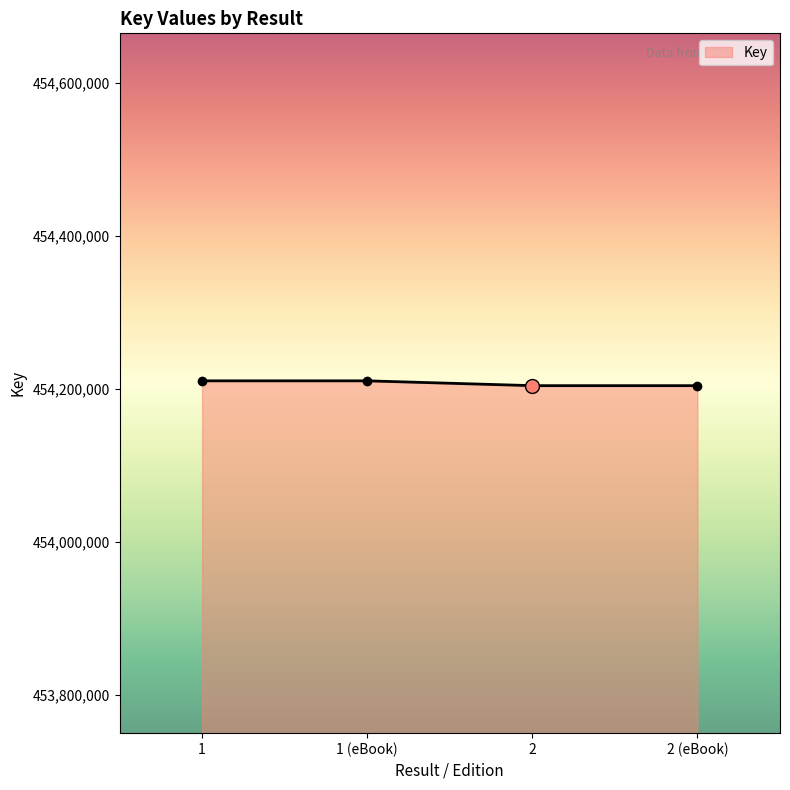

What is the ratio of the value at 1 to the value at 2 (eBook)?

1.0